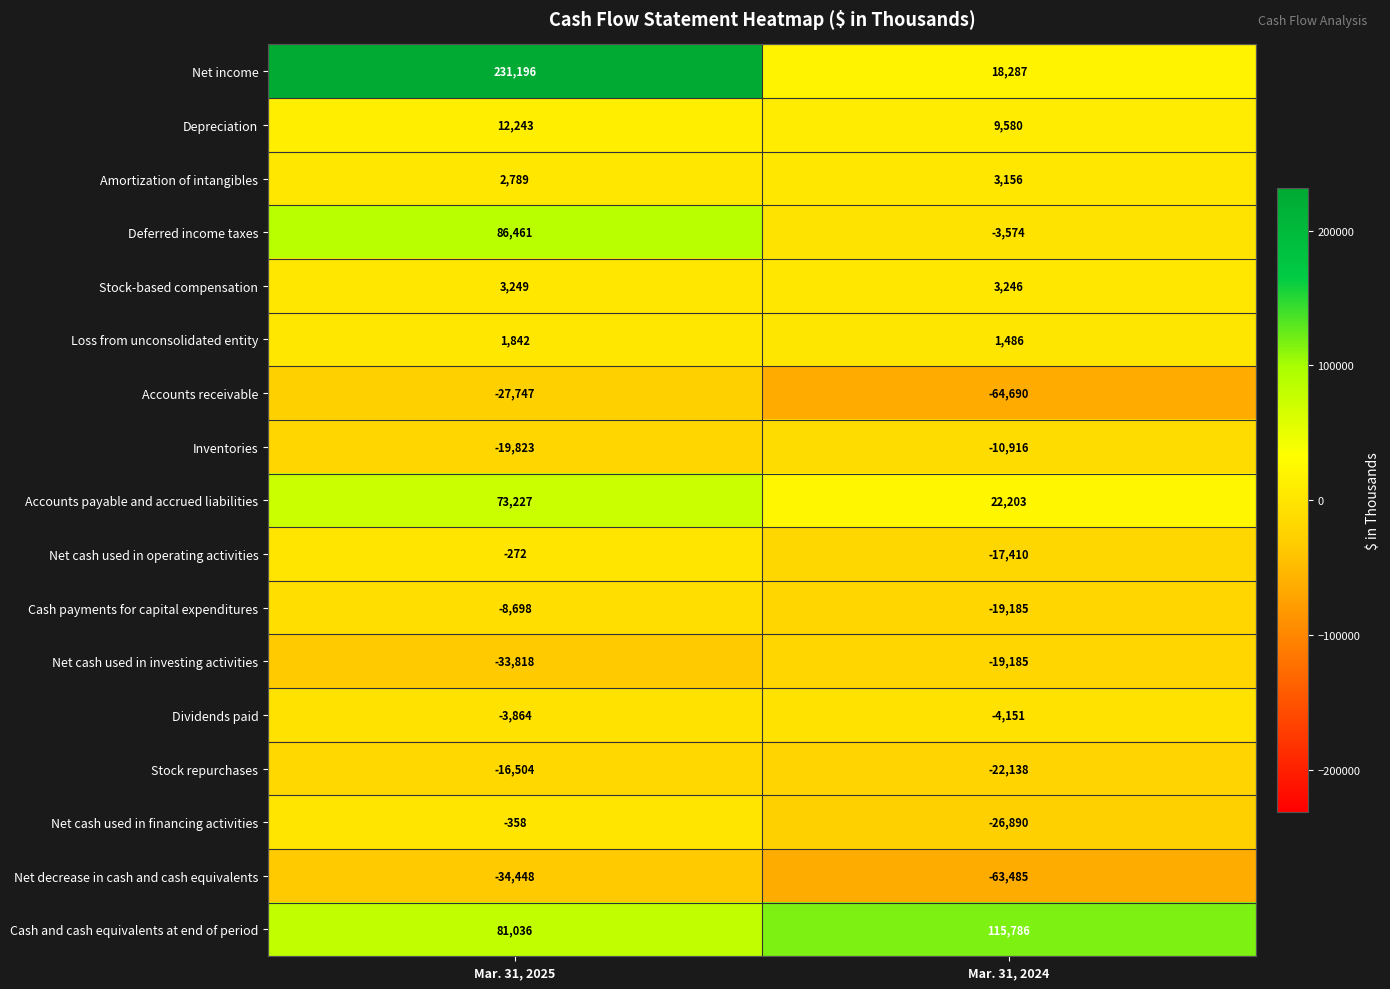

What is the greatest value displayed?

231196